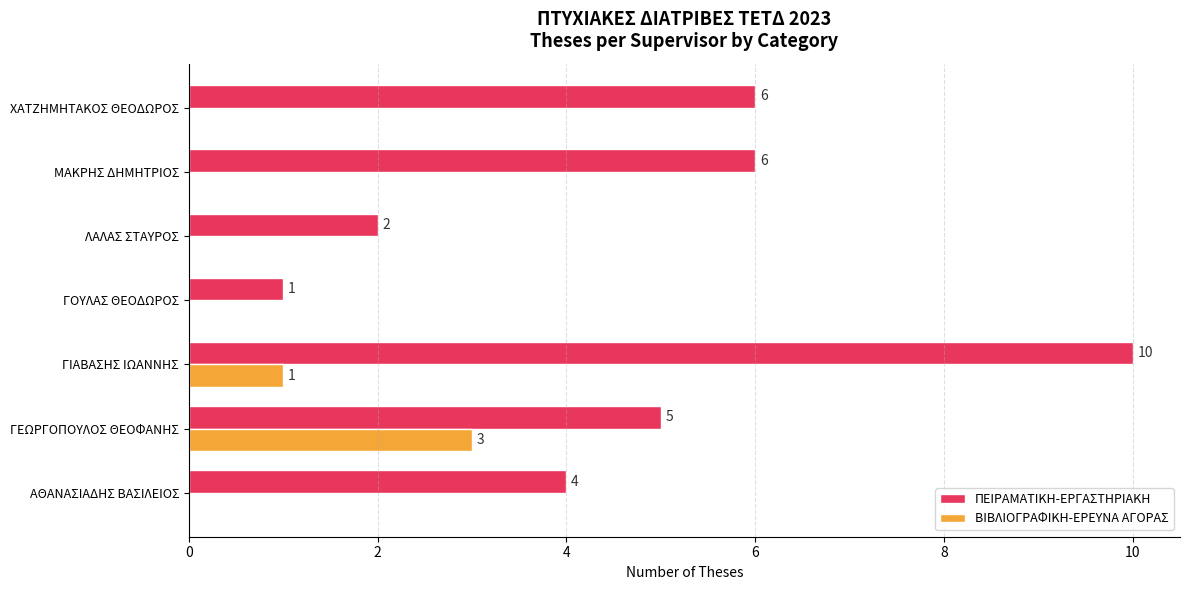

True or false: ΒΙΒΛΙΟΓΡΑΦΙΚΗ-ΕΡΕΥΝΑ ΑΓΟΡΑΣ has a value of 1 at ΓΙΑΒΑΣΗΣ ΙΩΑΝΝΗΣ.

True